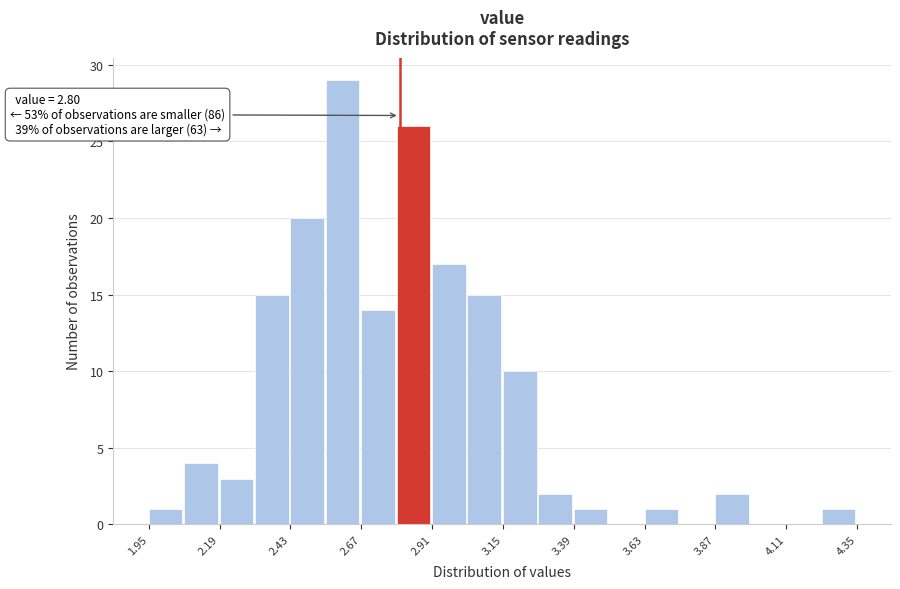

Around what value on the x-axis is the tallest bar? Give the approximate position of its centre, as read against the axis.

2.60